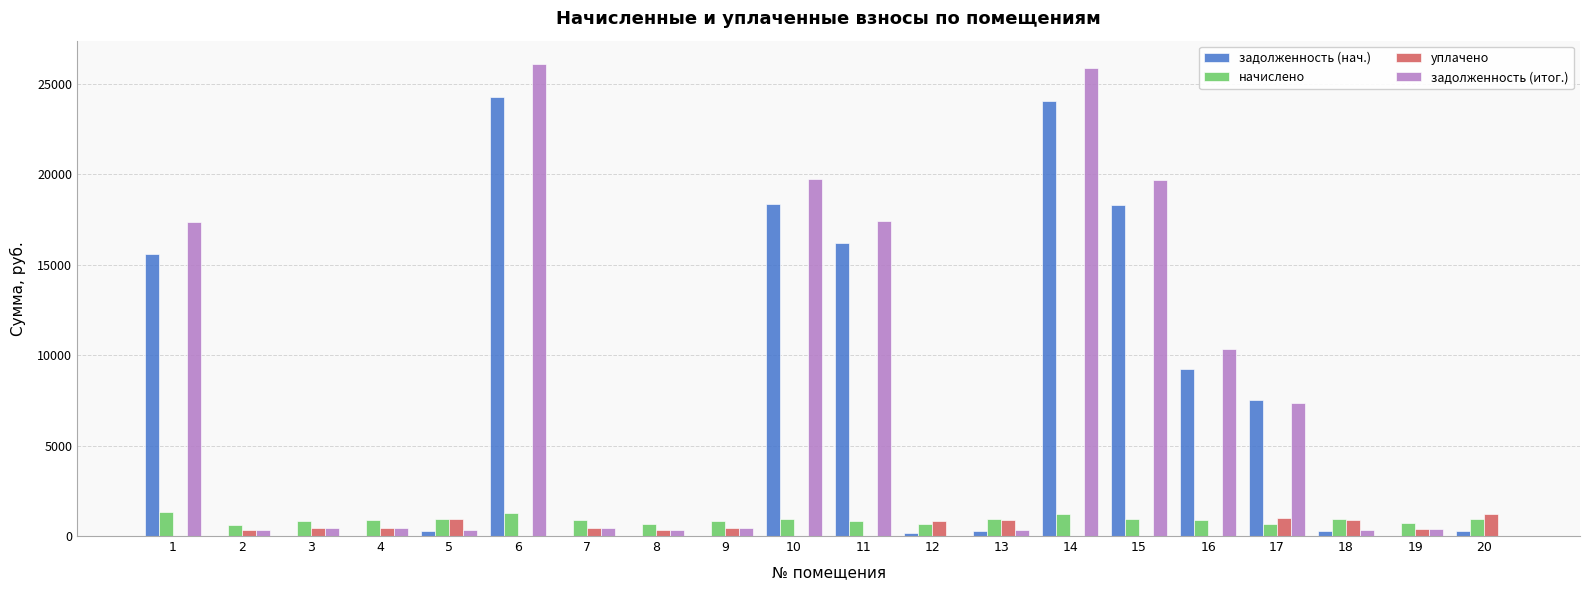

Between 10 and 11, which series saw the biggest shift?

задолженность (итог.)